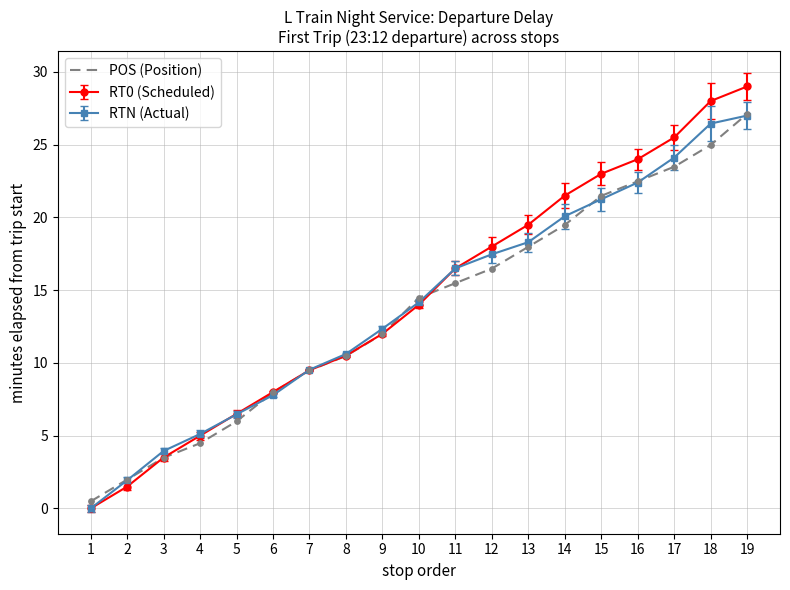

Which series has the widest spread of values?

RT0 (Scheduled)